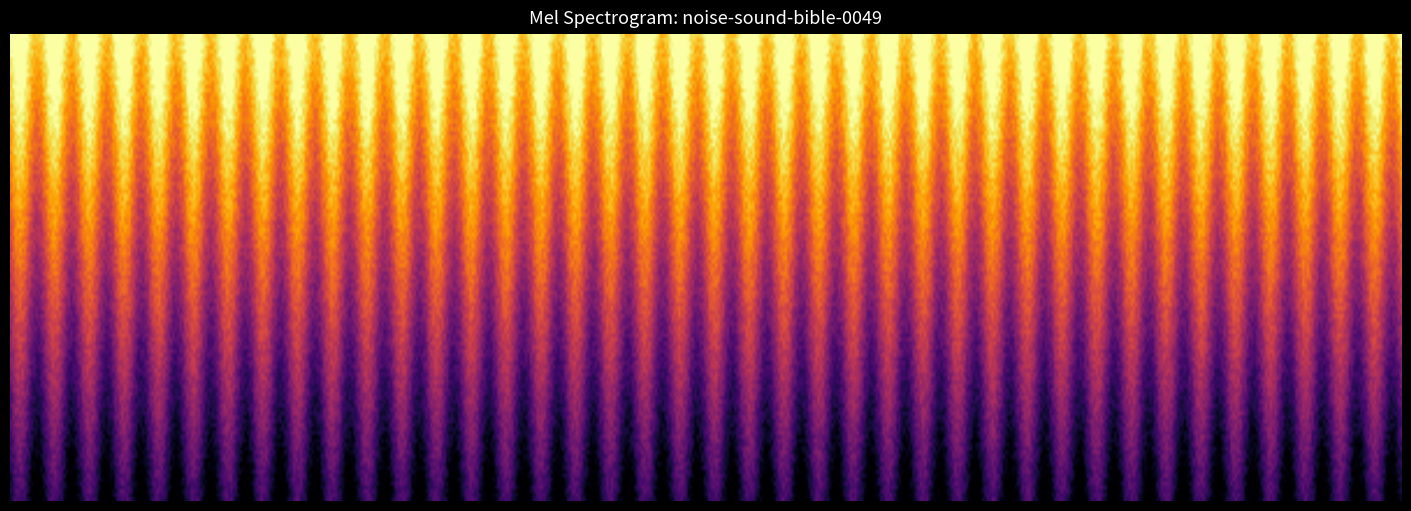

How many data points does each series have?

2